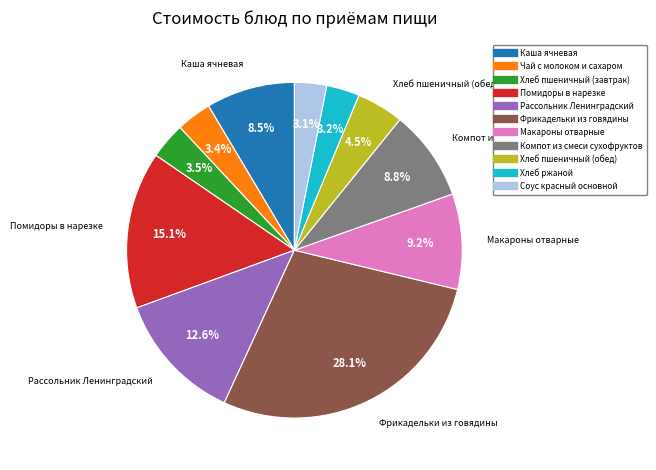

Is it true that Компот из смеси сухофруктов is 21% of the pie?

False